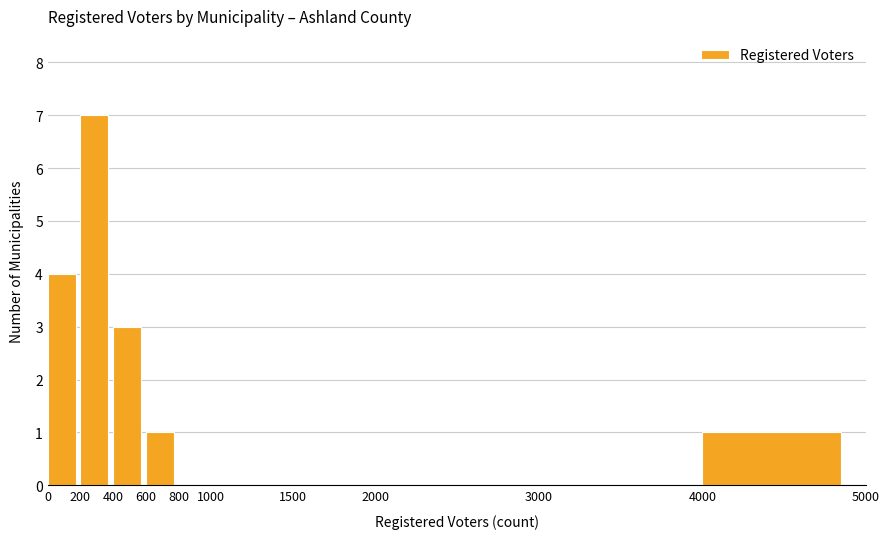

Over which range of the x-axis is the bar tallest?

200 to 400